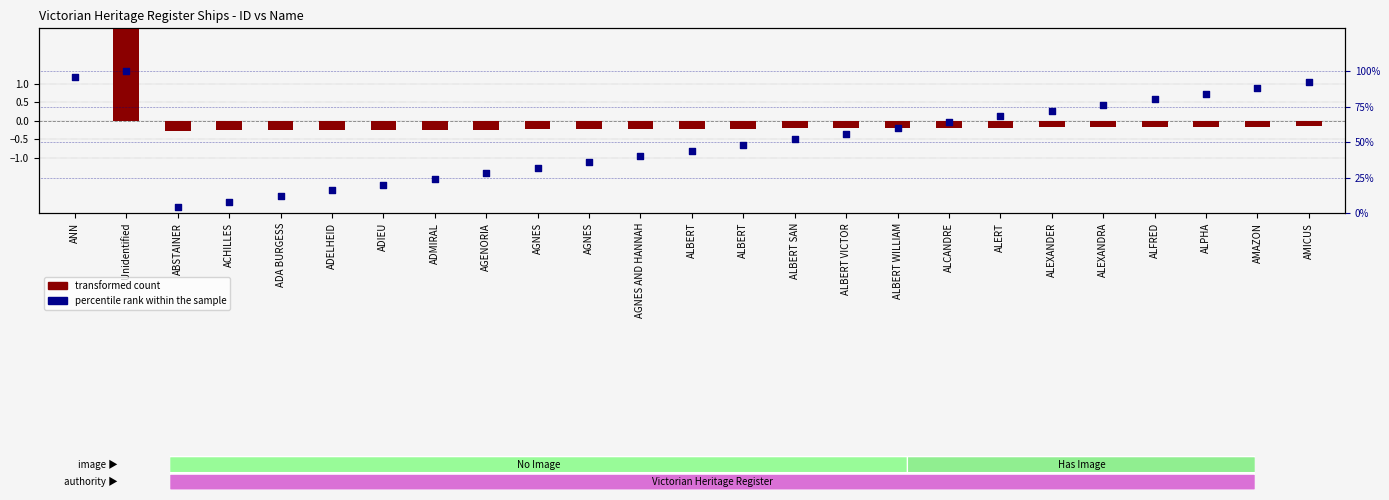

At which category is the sum across all series the highest?

Unidentified